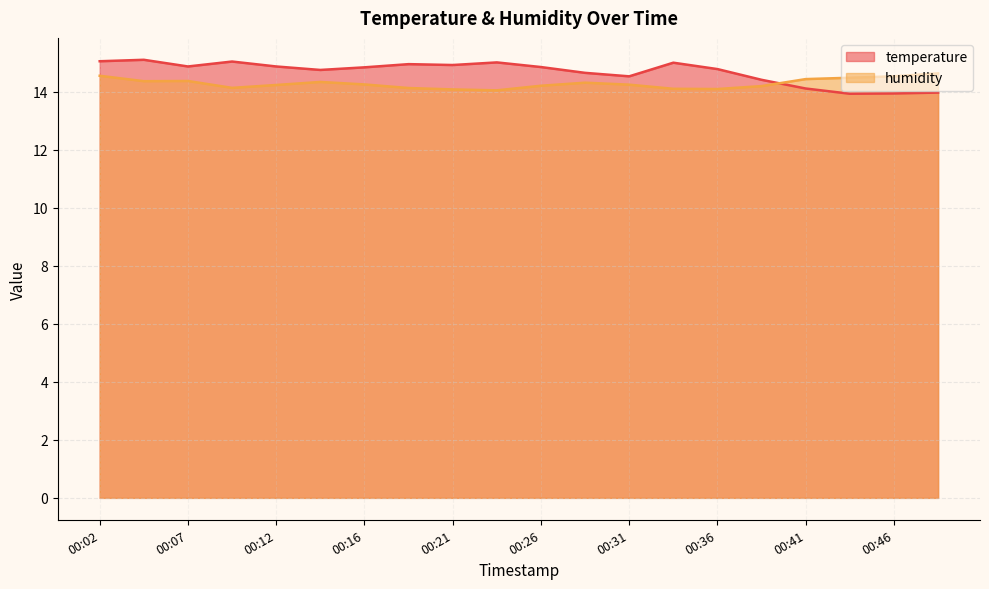

How many values in the temperature series are below 14?

3